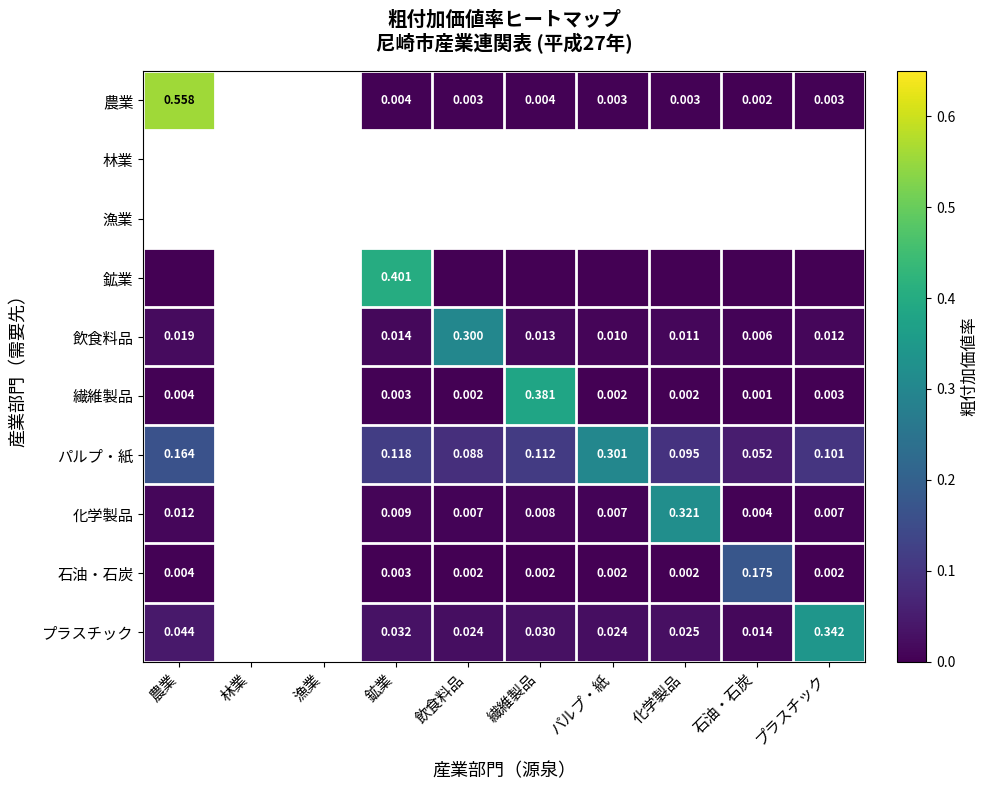

Is the value of パルプ・紙 at 鉱業 greater than the value of 繊維製品 at 飲食料品?

Yes